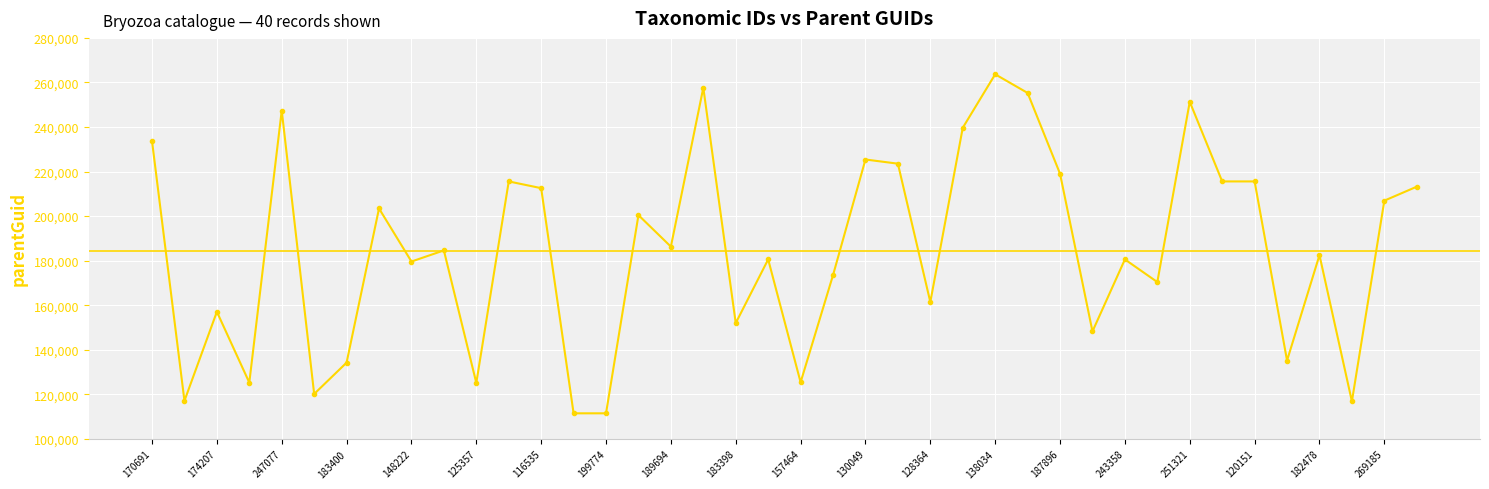

Which has a higher value, 205499 or 243358?

243358